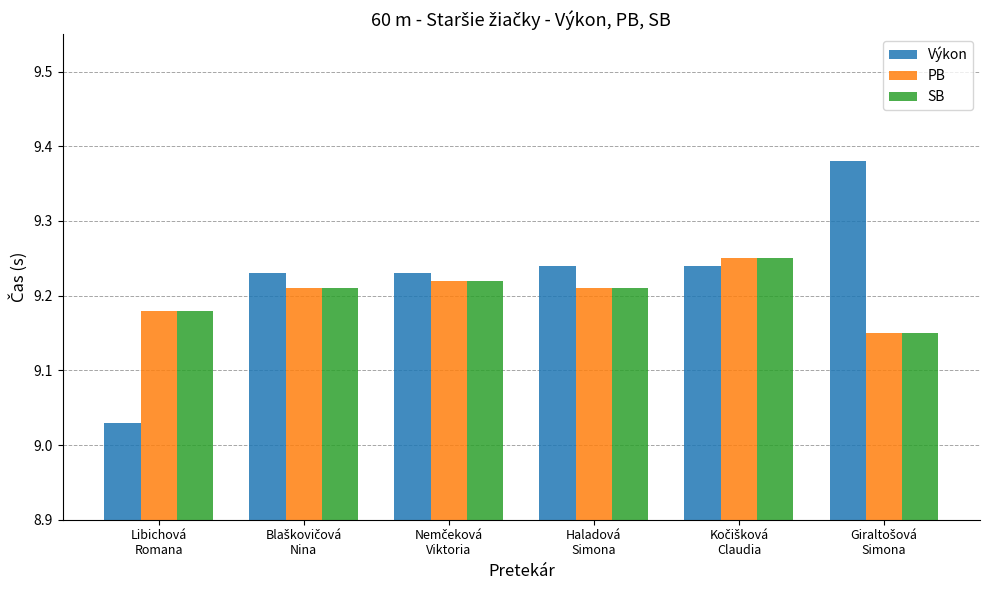

Count the SB values in the range 9 to 10.

6